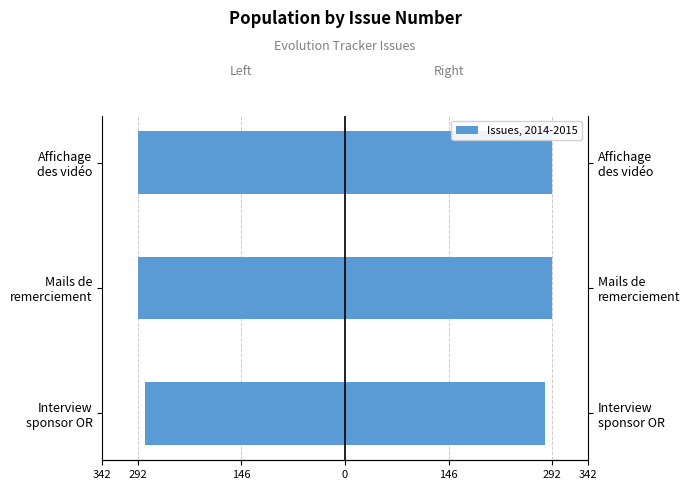

What is the average value of the Left (mirrored) series?

-288